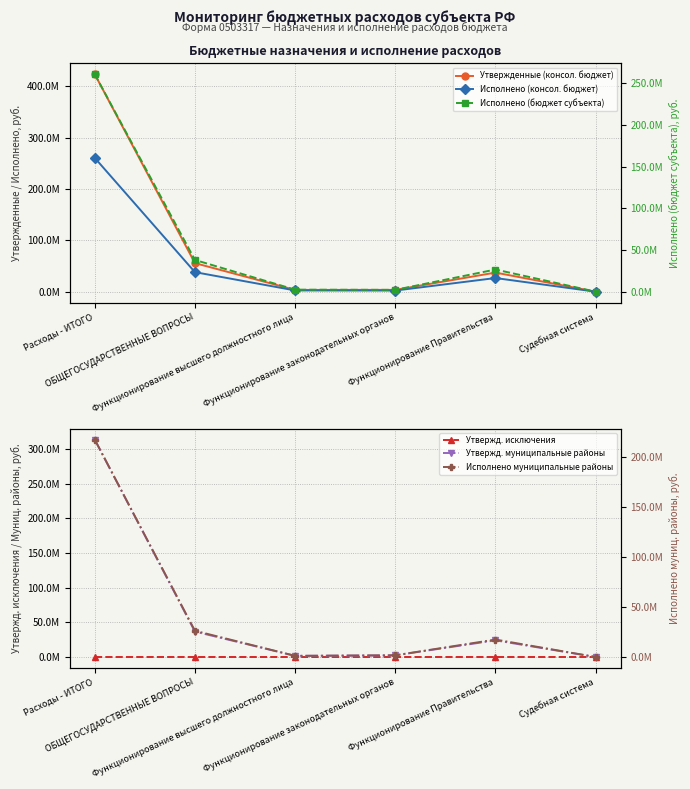

At which label does Исполнено муниципальные районы reach its peak?

Расходы - ИТОГО